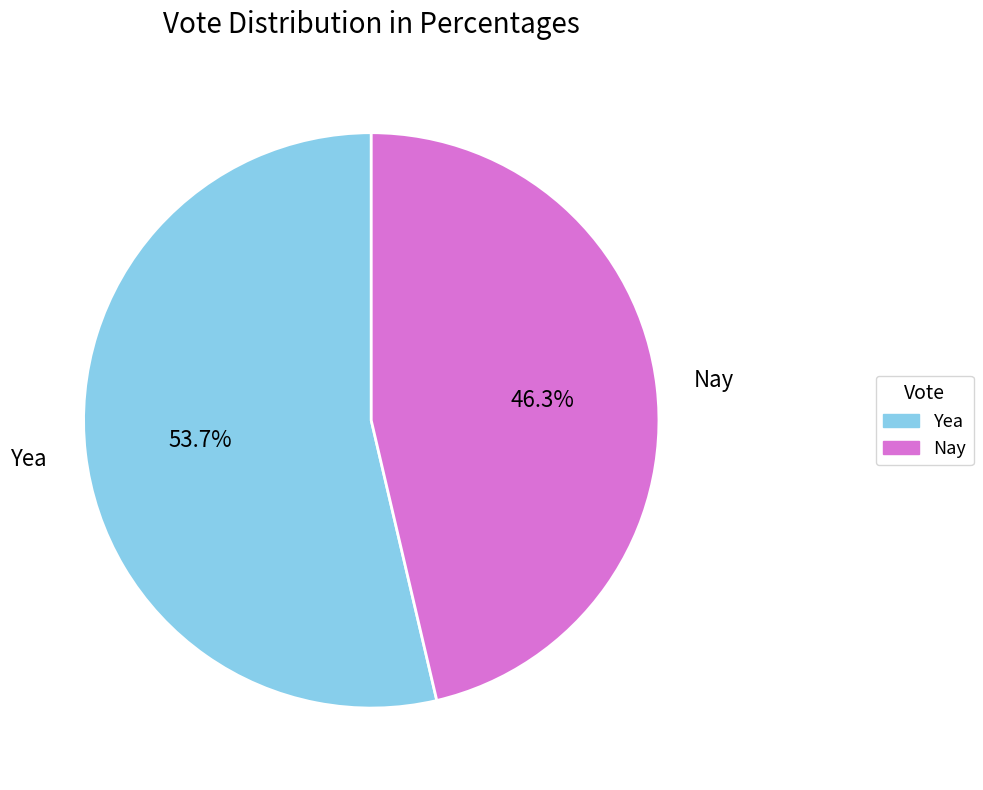

Count the number of slices in the pie.

2